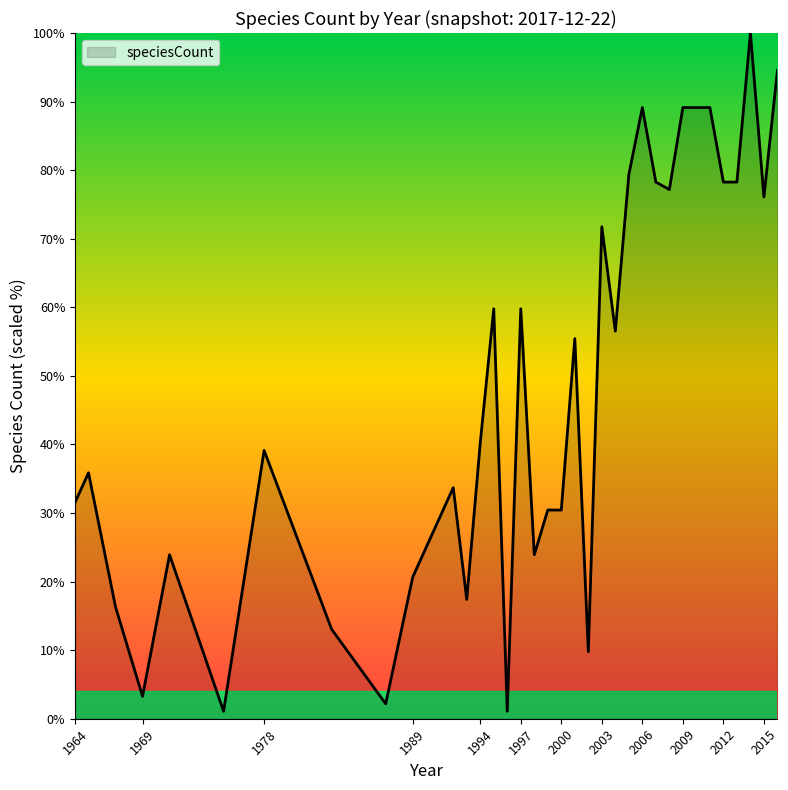

Count the number of values greater than 40.

18